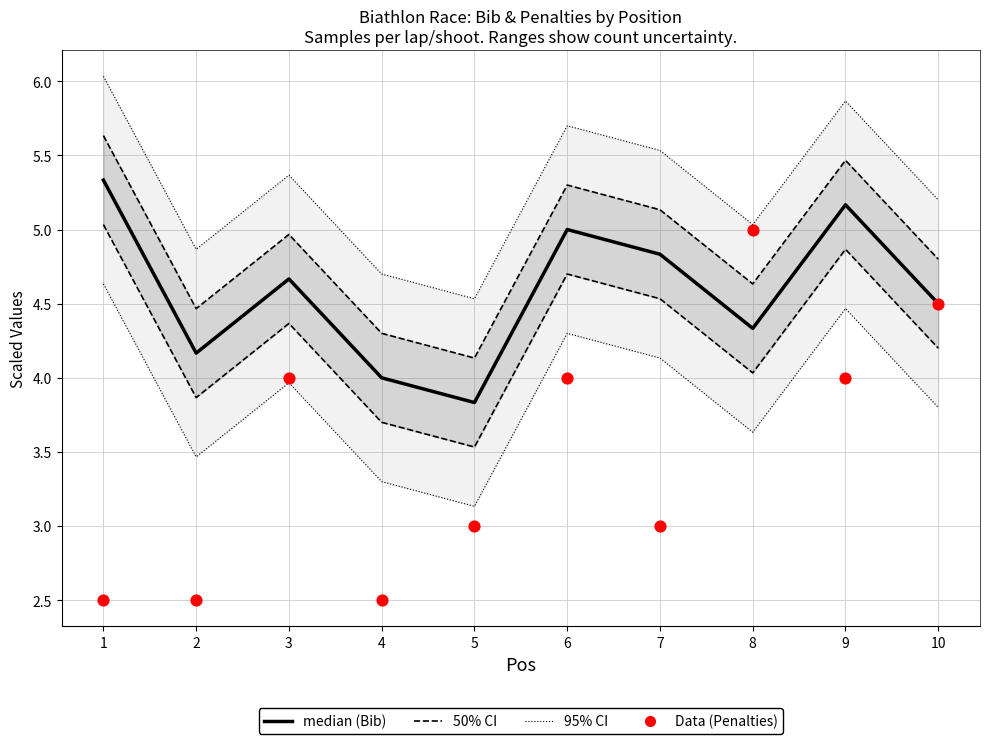

Is the value of Total Penalties (scaled) at 3 greater than the value of Bib (scaled) at 7?

No